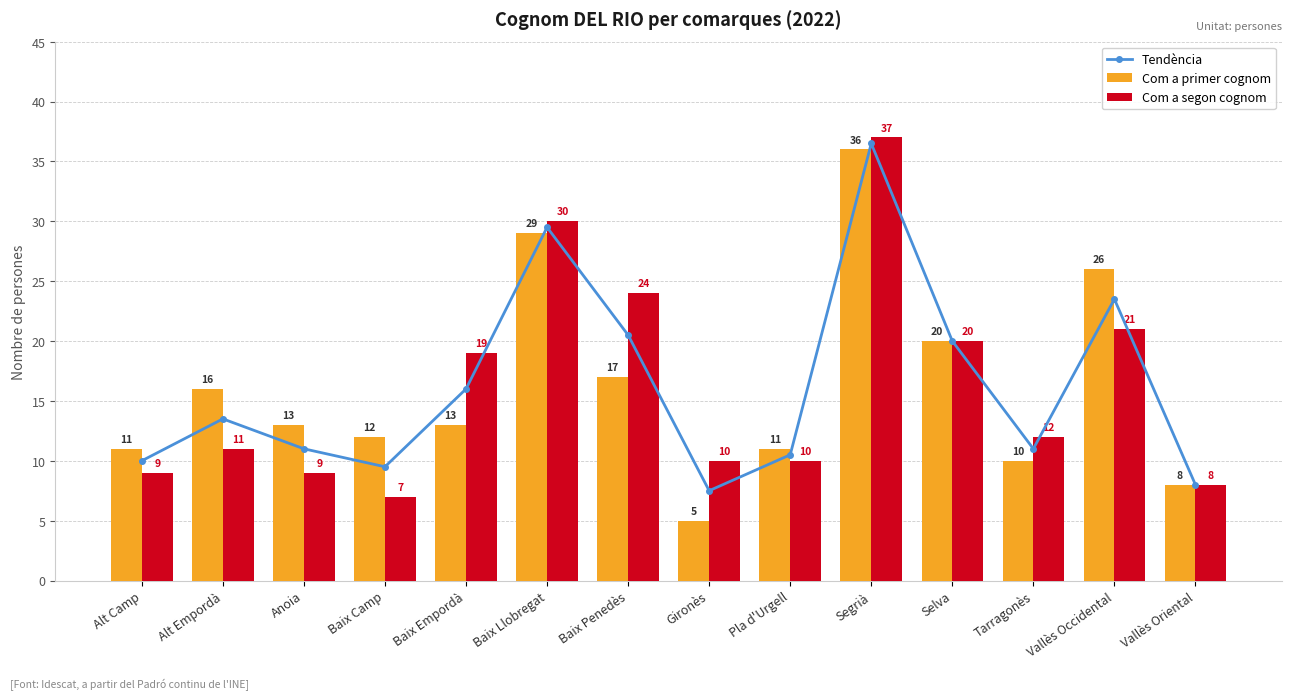

Read the Tendència value at Baix Penedès.

20.5